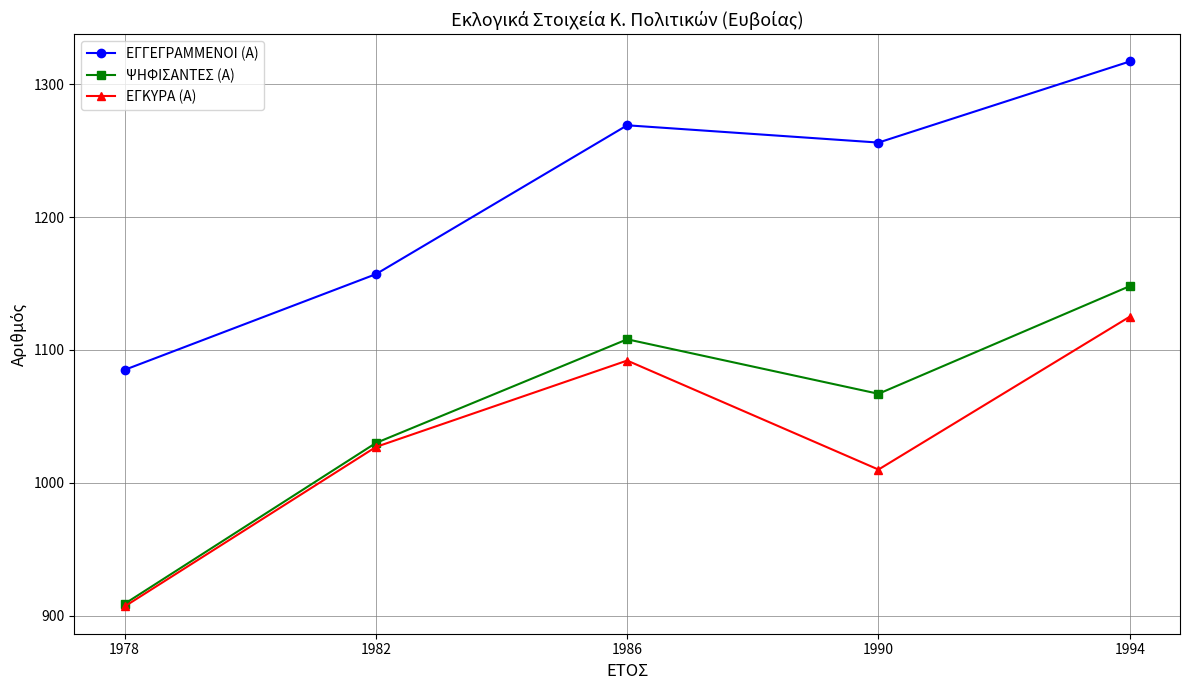

What is the difference between the highest and lowest values at 1994?

192